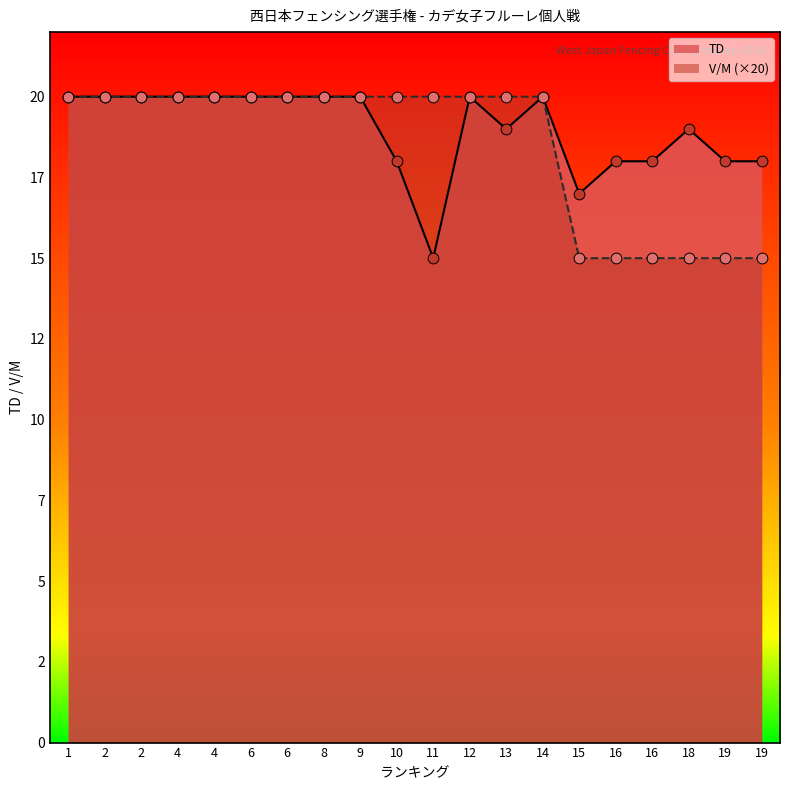

Is the value of TD at 19 greater than the value of V/M at 11?

No